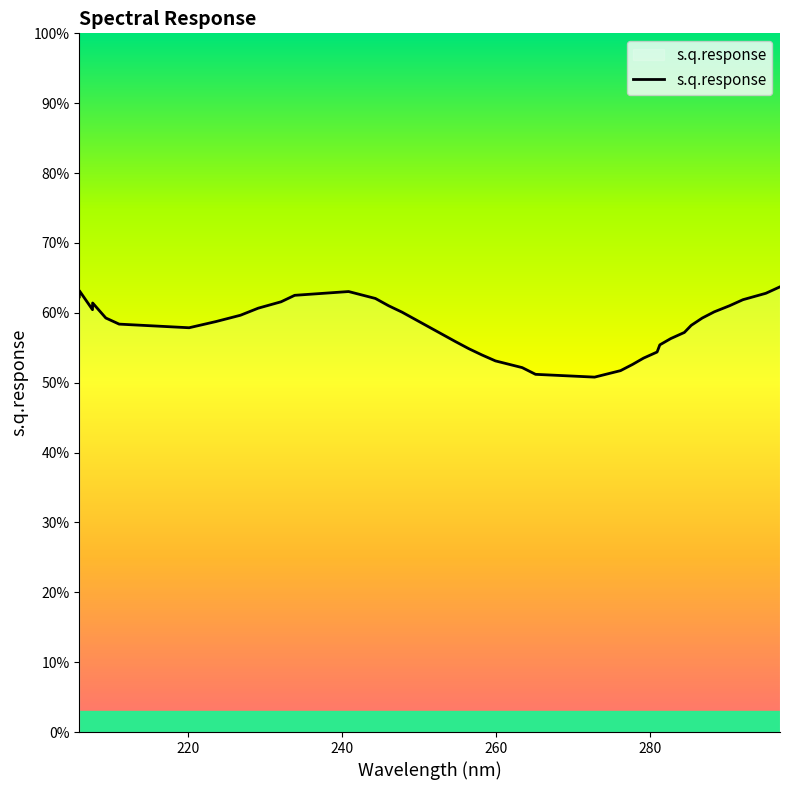

Is this an area chart (filled region under the line)?

Yes